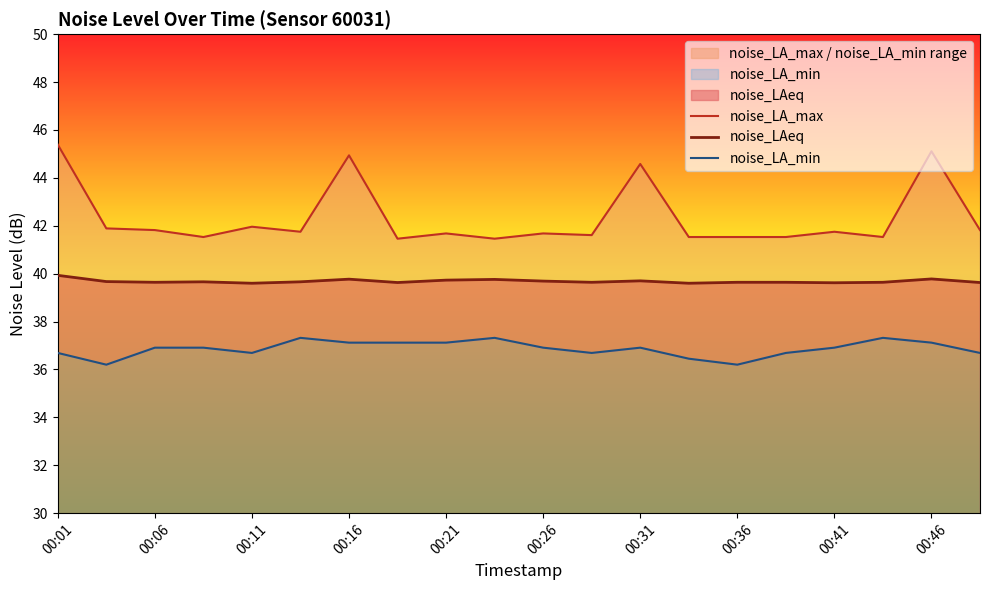

The value of noise_LAeq at 00:46 is 39.8. True or false?

True